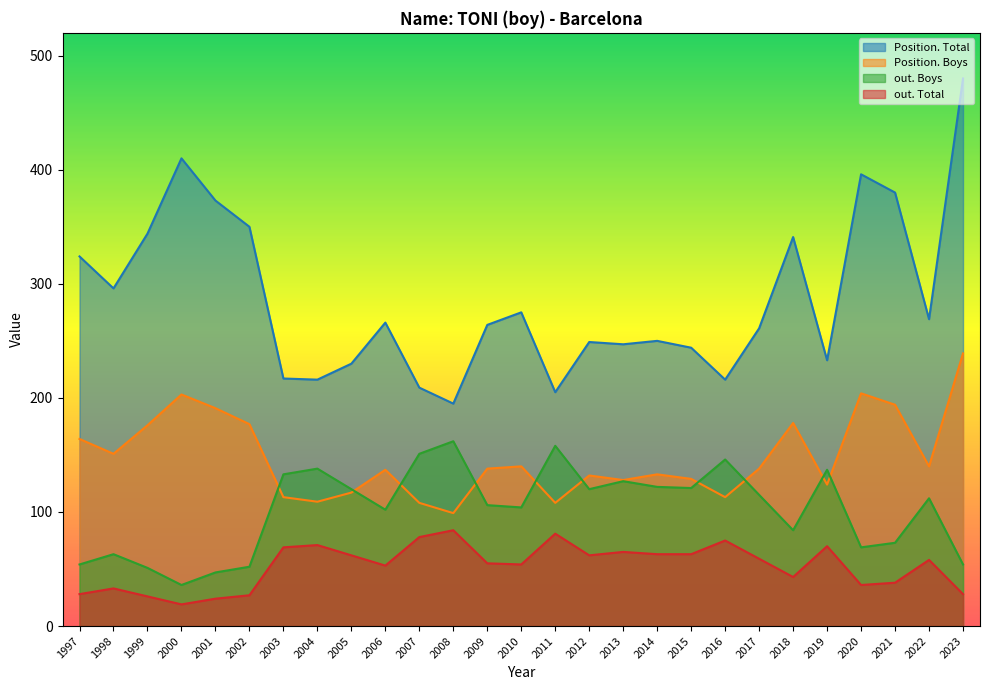

What are all the series names shown in the legend?

Position. Total, Position. Boys, out. Boys, out. Total